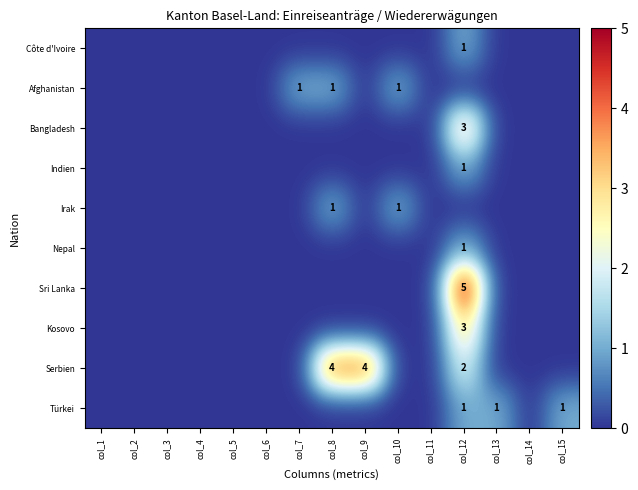

List the labels in order of Kosovo value, largest first.

col_12, col_1, col_2, col_3, col_4, col_5, col_6, col_7, col_8, col_9, col_10, col_11, col_13, col_14, col_15